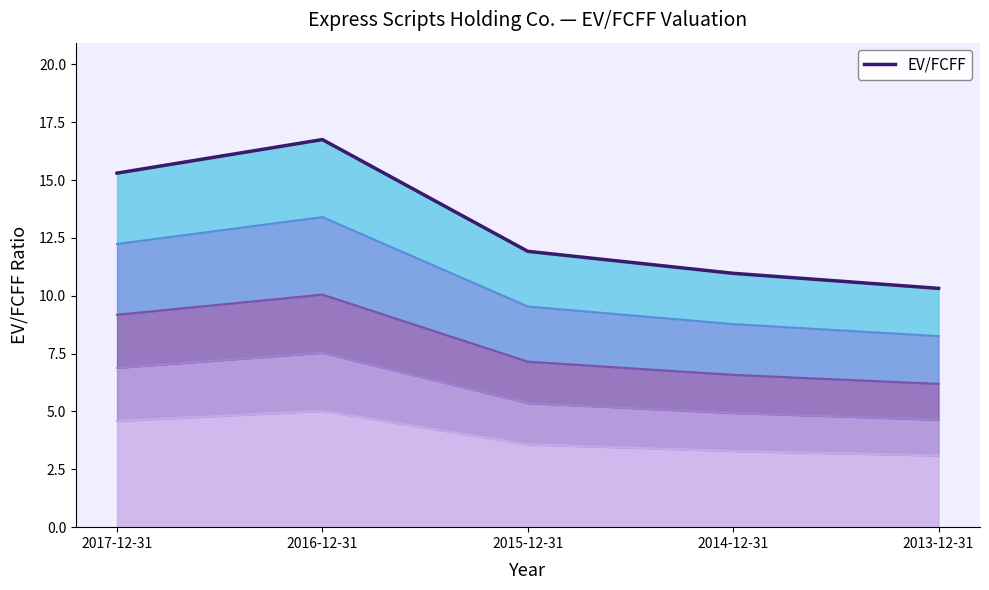

What is the difference between the maximum and minimum values?

6.4